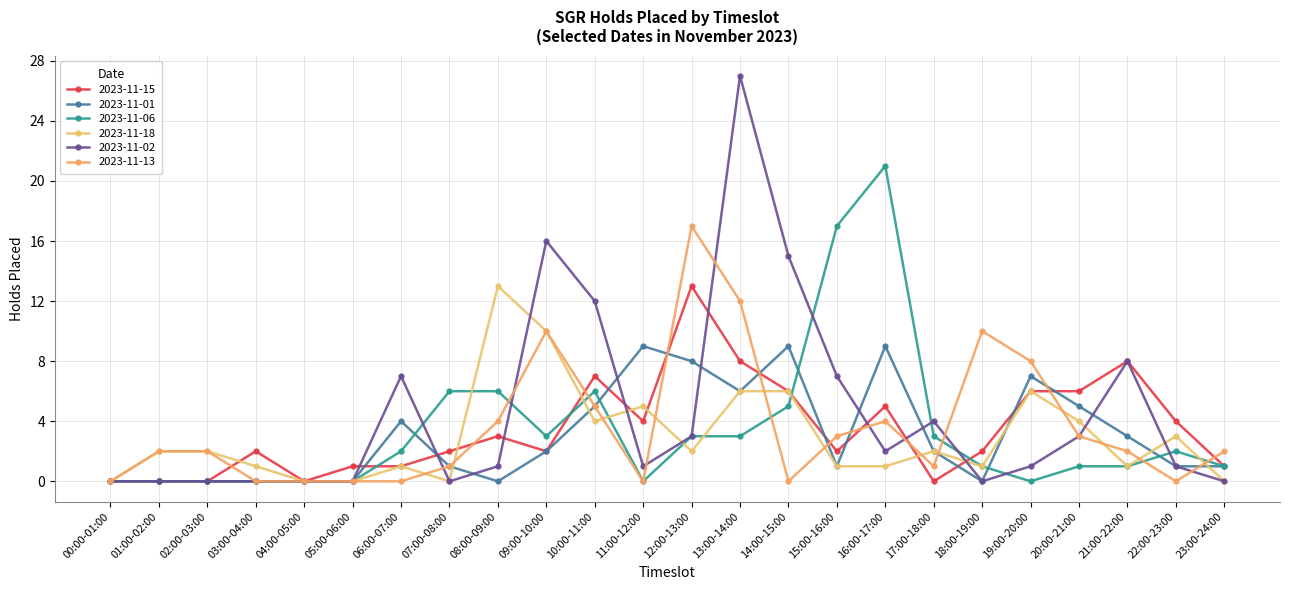

What position from the left is 11:00-12:00?

12